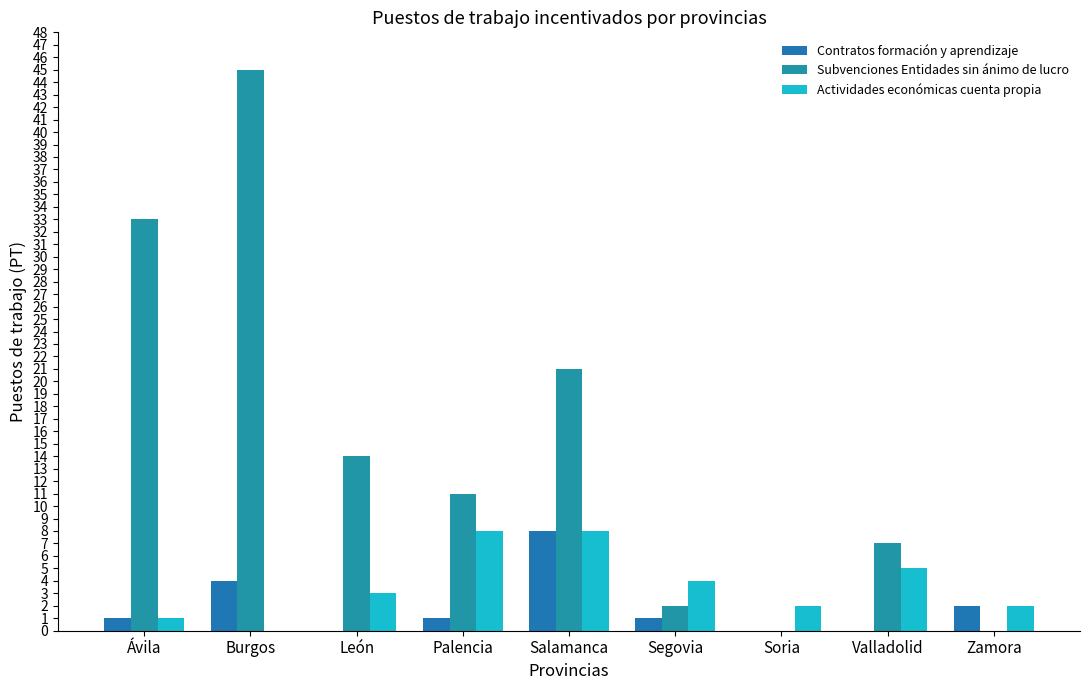

What is the average value of the Contratos formación y aprendizaje series?

2